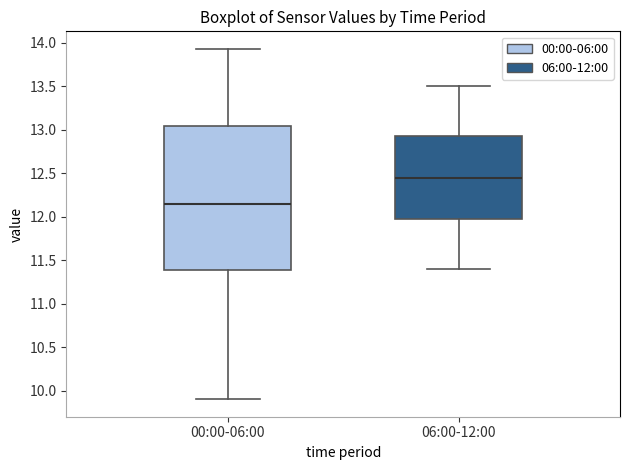

Where does the median line of the box for 06:00-12:00 sit on the y-axis? The values are not printed on the chart, so give them approximately, as read against the axis.

12.45